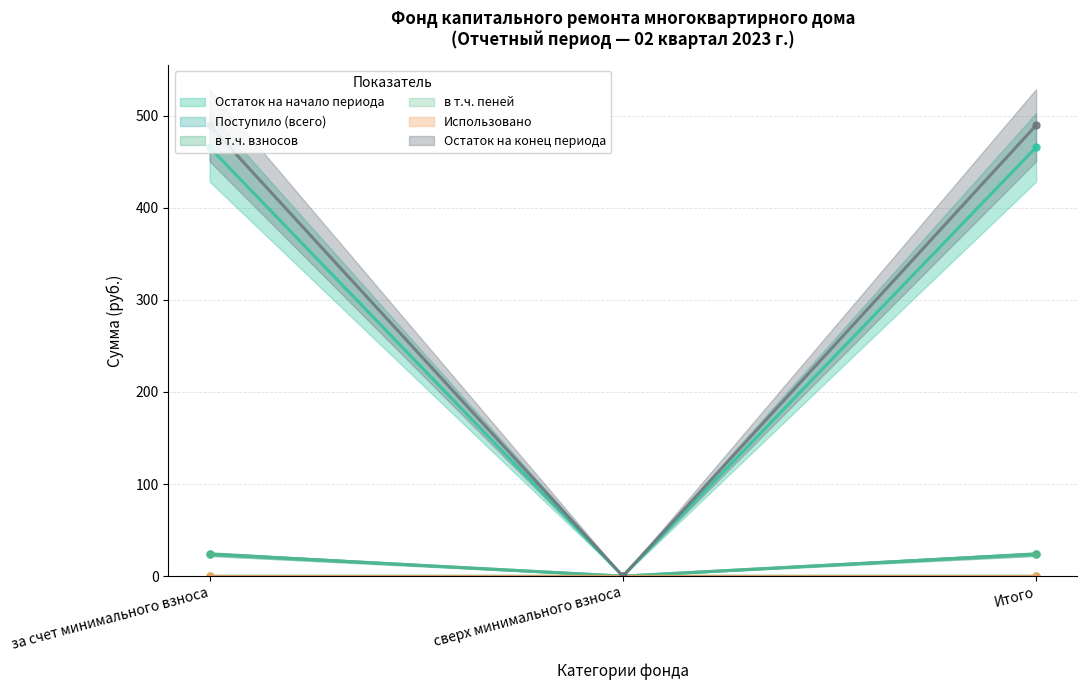

What is the label of the 3rd point from the left?

Итого